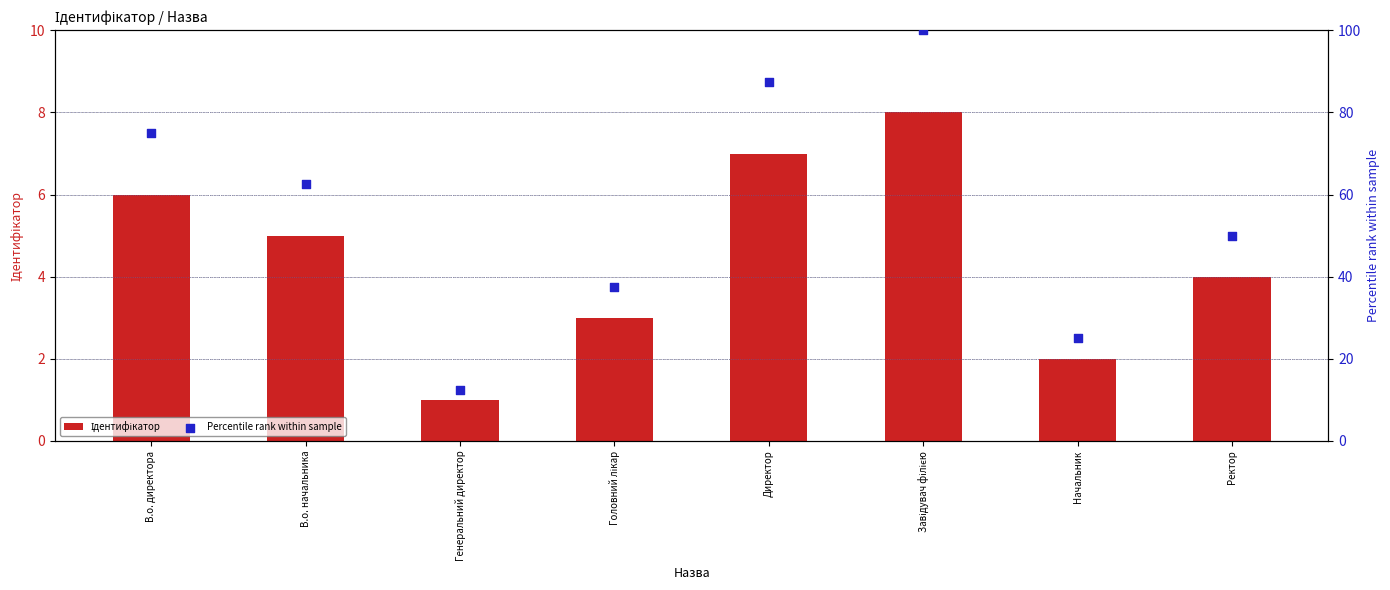

At which category is the sum across all series the highest?

Завідувач філією